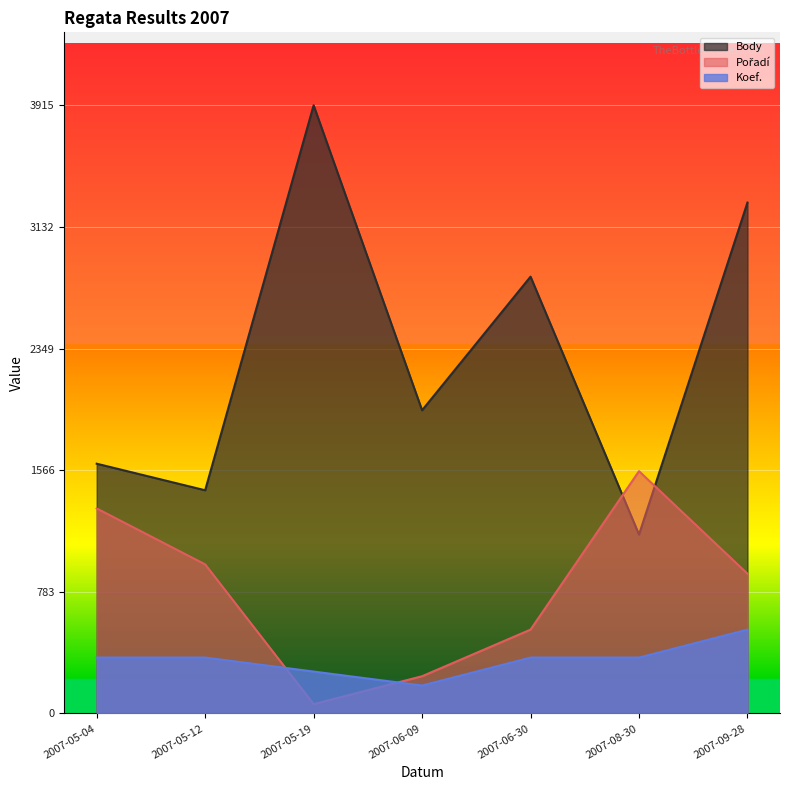

True or false: Koef. and Pořadí cross at least once.

True